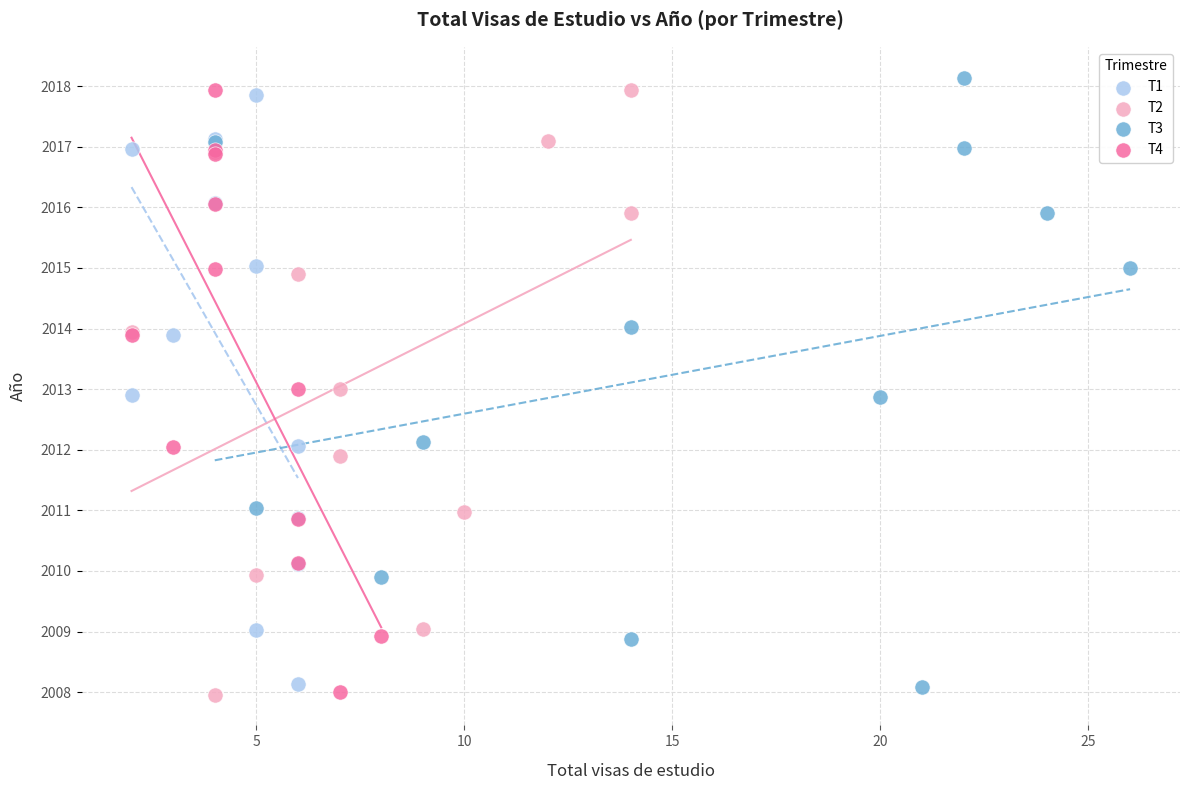

Which series has the widest spread of Y values?

T3